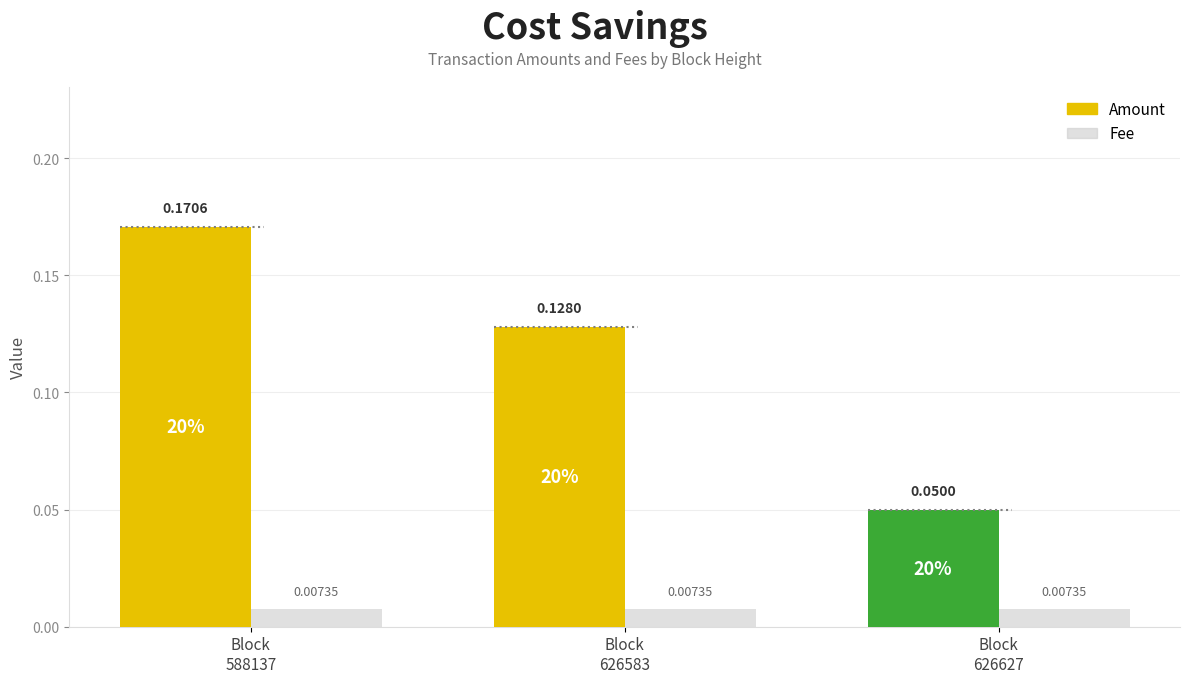

At how many categories does at least one series exceed 0?

3